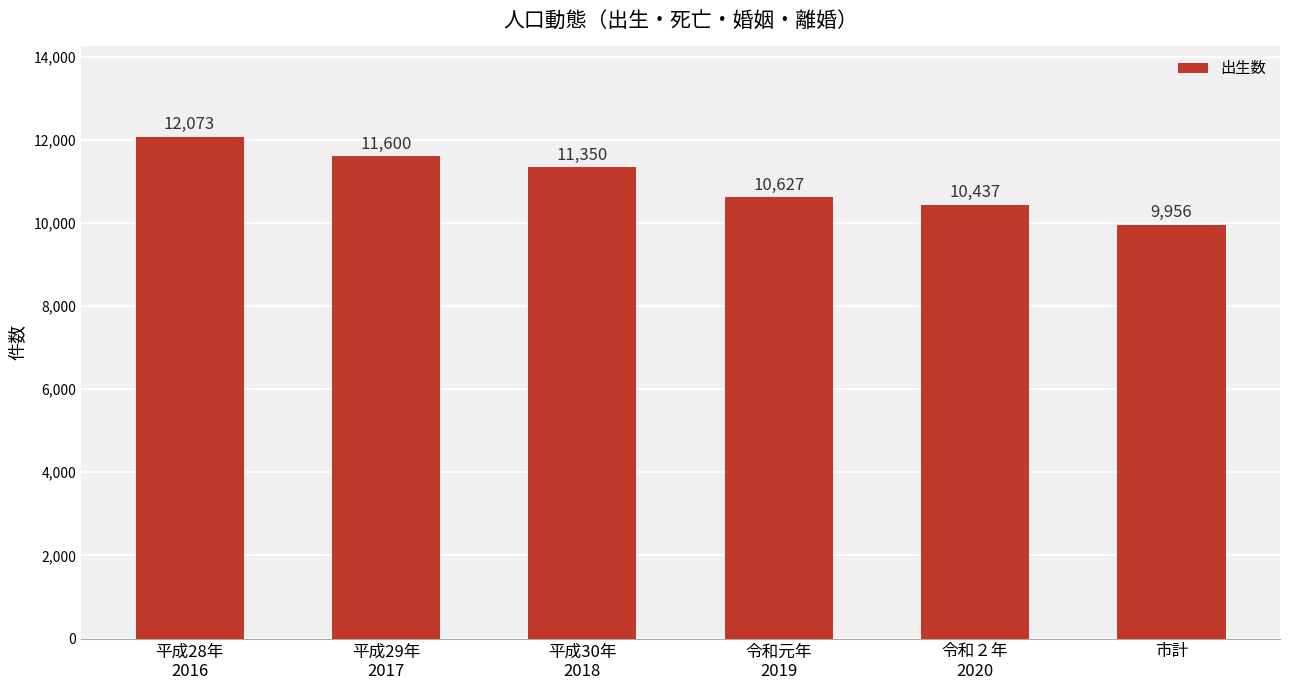

List the labels in order of value, smallest first.

市計, 令和２年
2020, 令和元年
2019, 平成30年
2018, 平成29年
2017, 平成28年
2016